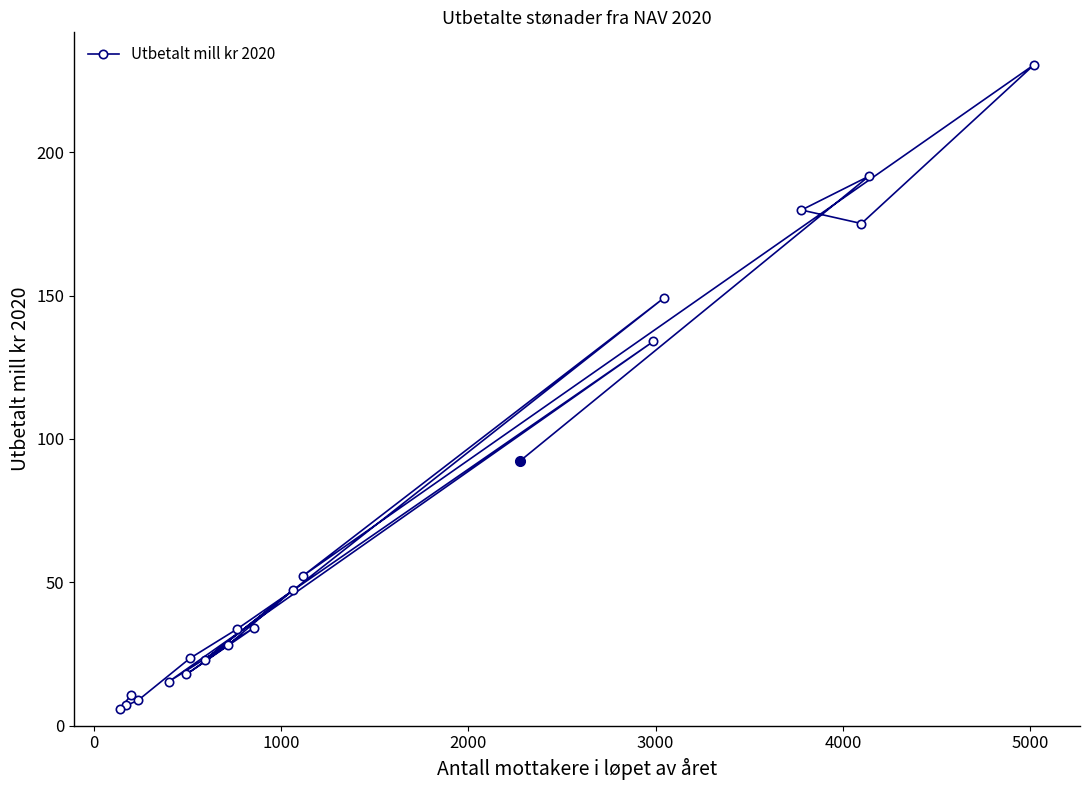

What is the value of the 16th point from the left?

149.3